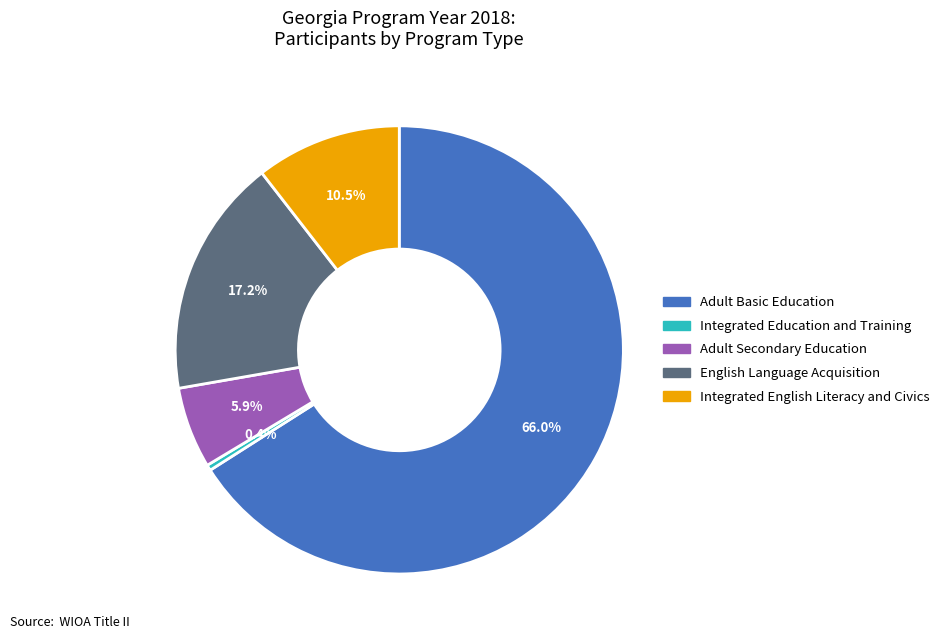

Is it true that Integrated Education and Training is 9% of the pie?

False